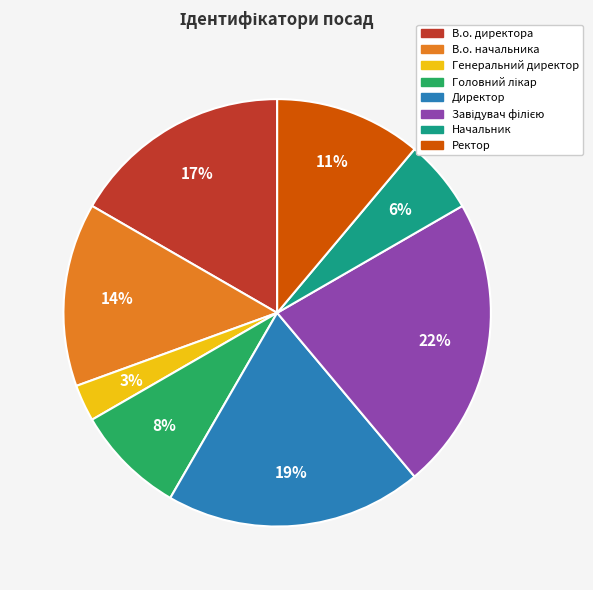

The В.о. начальника slice represents 14% of the pie. True or false?

True